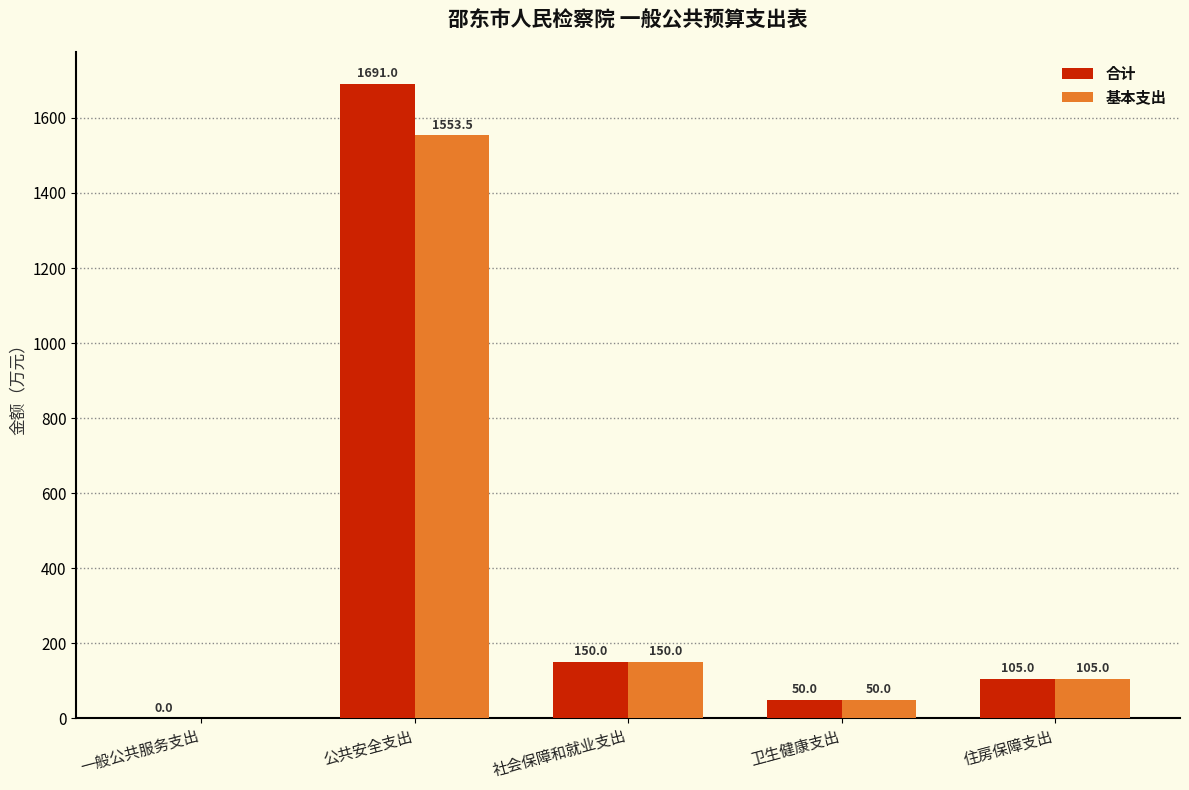

Is the value of 合计 at 卫生健康支出 greater than the value of 基本支出 at 社会保障和就业支出?

No